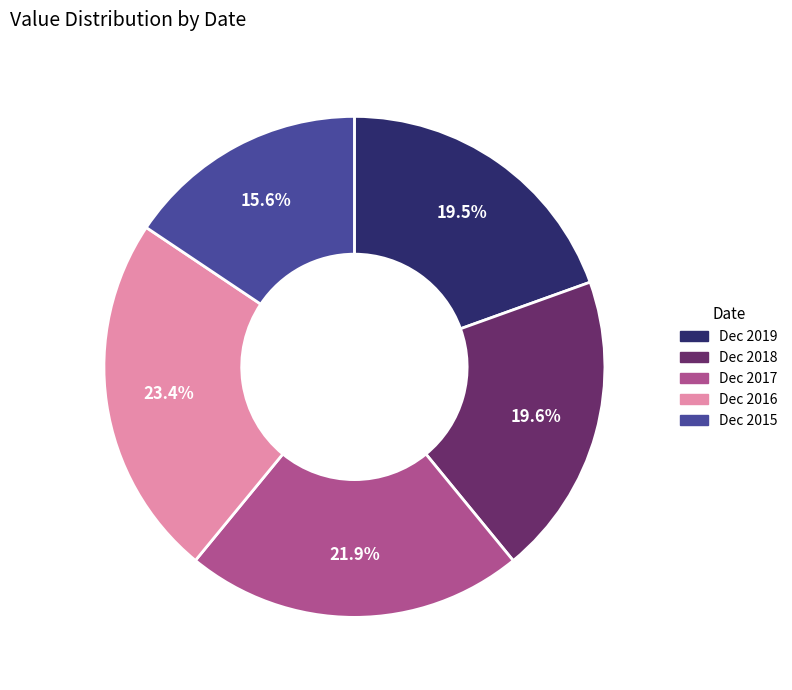

To the nearest percent, what is the average slice percentage?

20%